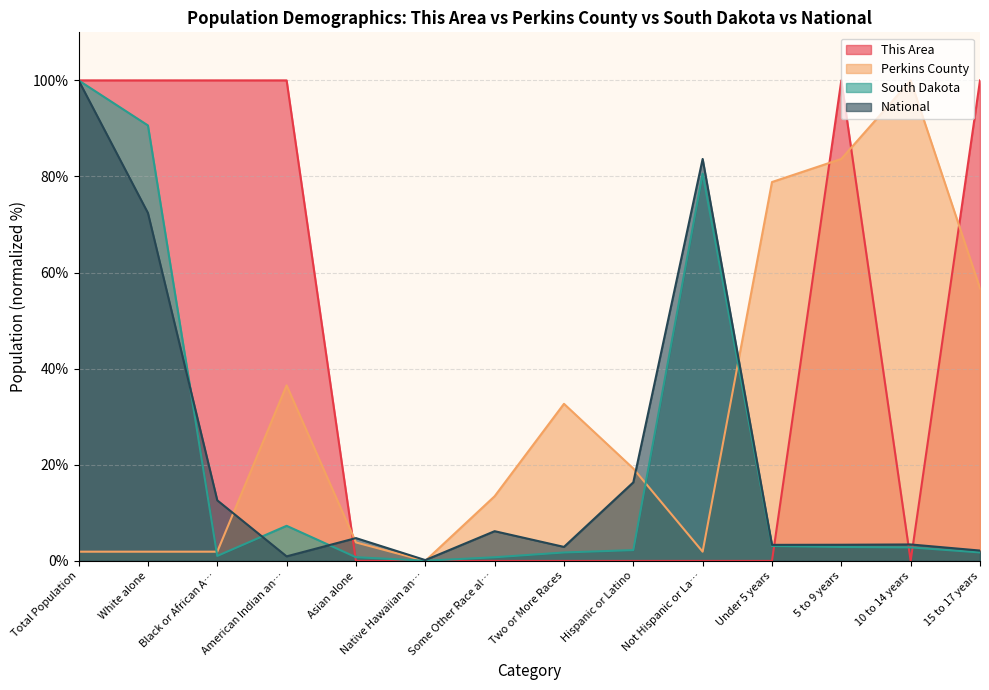

At which category is the sum across all series the highest?

Total Population